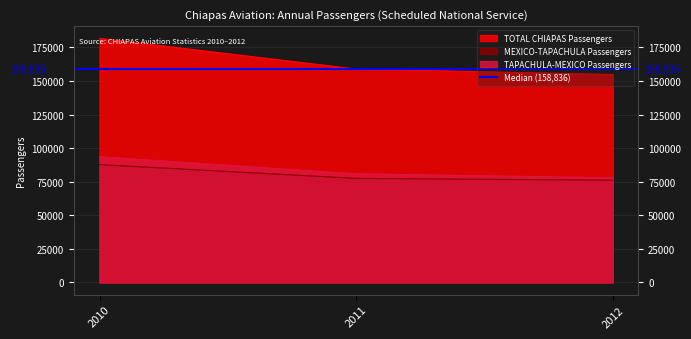

The value of TAPACHULA-MEXICO Passengers at 2010 is 44275. True or false?

False